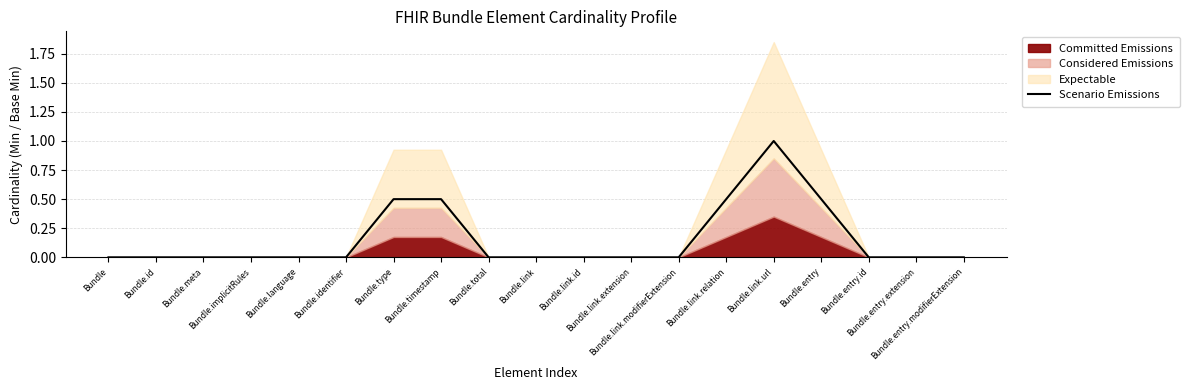

At which category does the chart reach its minimum across all series?

Bundle